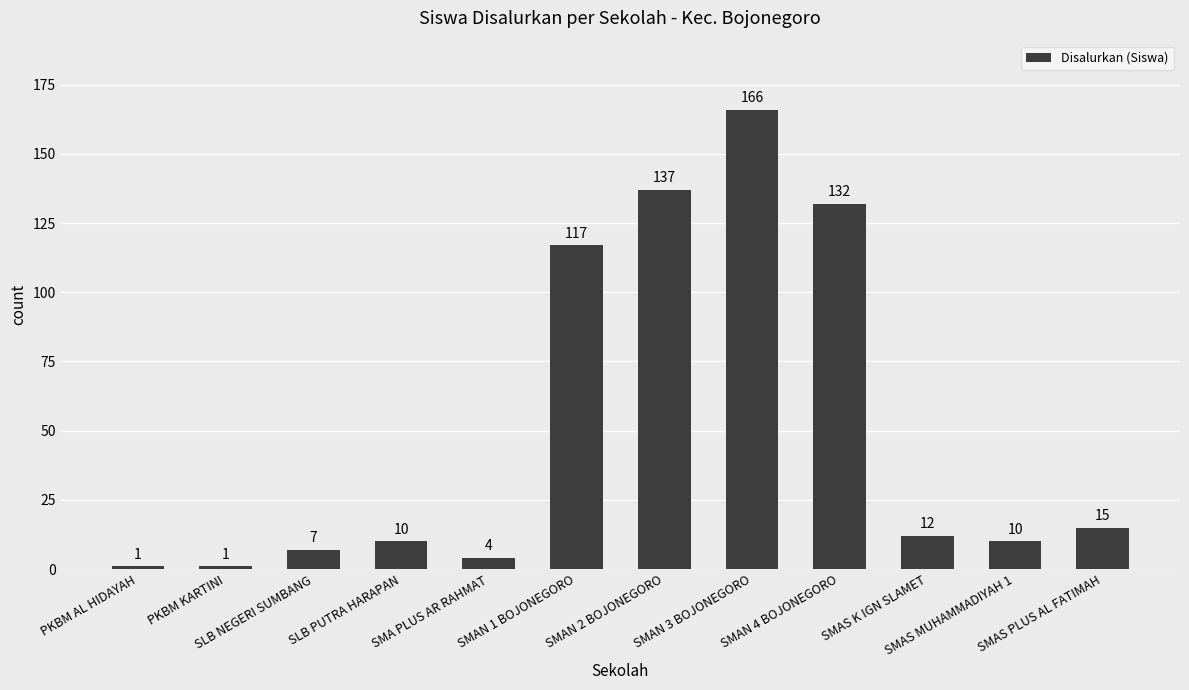

At which label does the data first exceed 12?

SMAN 1 BOJONEGORO